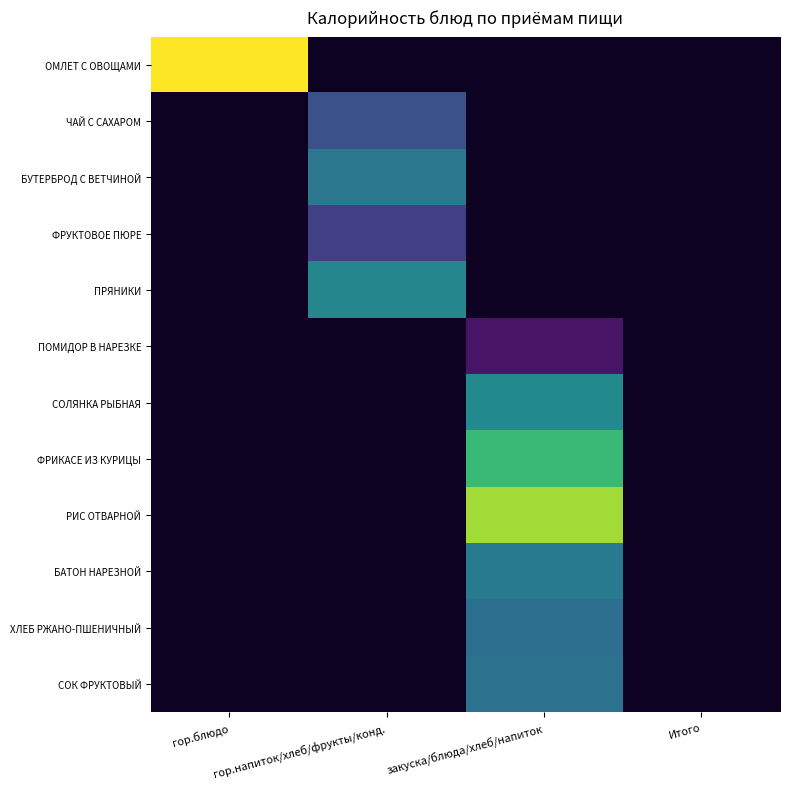

How many values in ПРЯНИКИ are above zero?

1